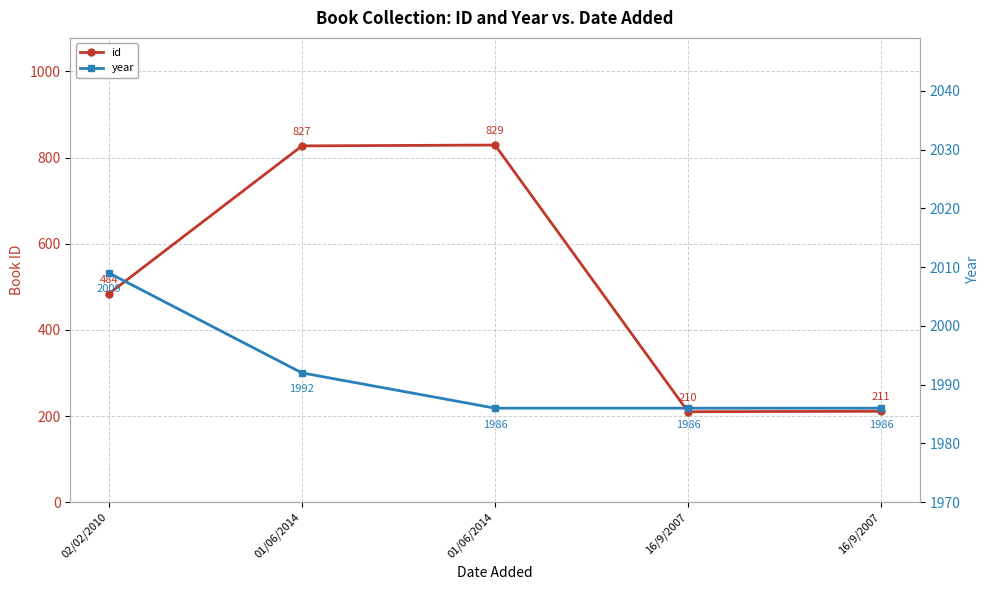

How many values in the year series exceed 1986?

2